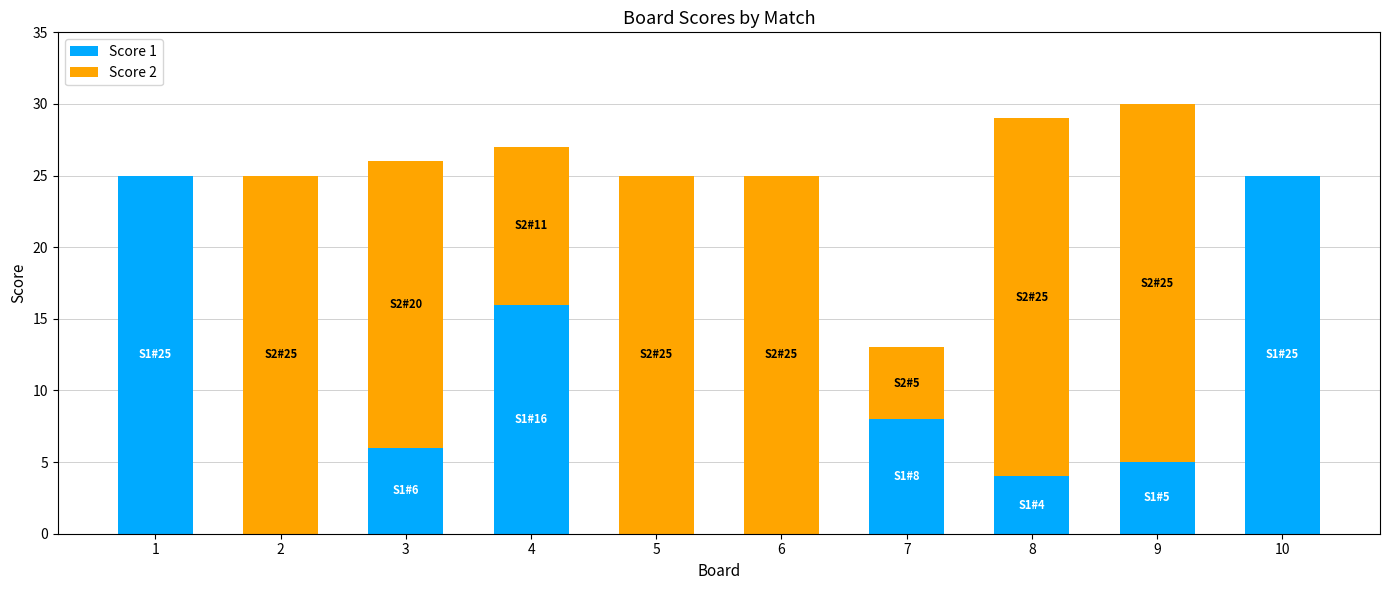

What is the maximum value for Score 1?

25